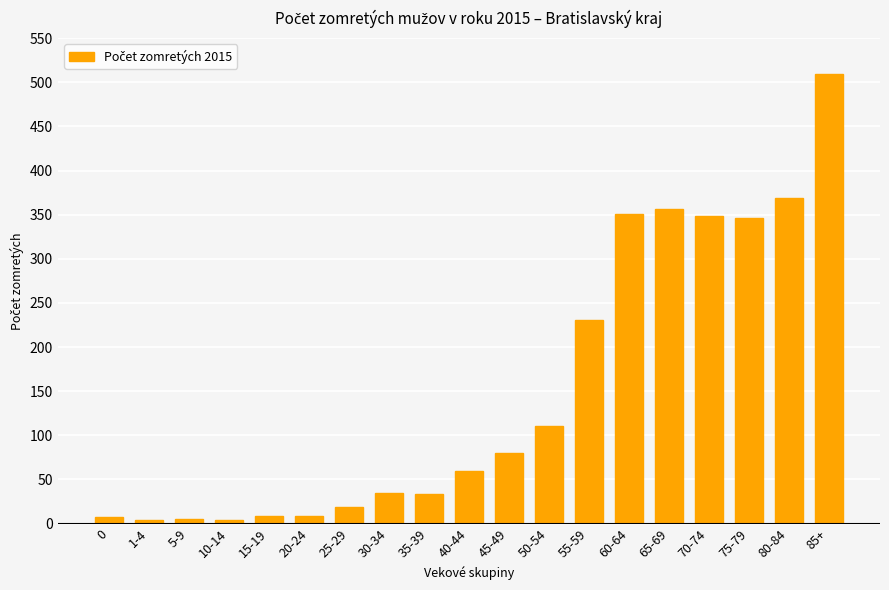

What is the difference between the values at 40-44 and 1-4?

56